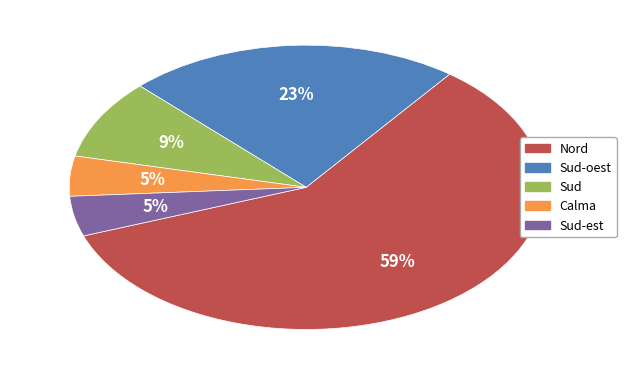

To the nearest percent, what is the average slice percentage?

20%